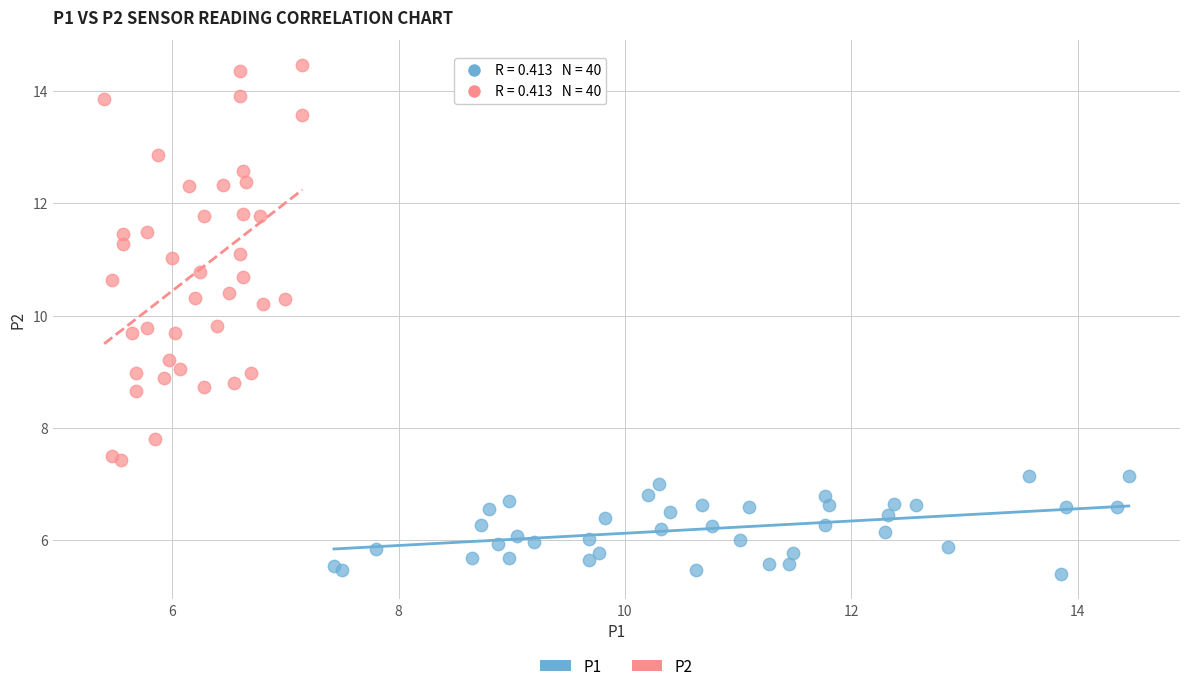

Which series reaches the minimum Y coordinate?

P1